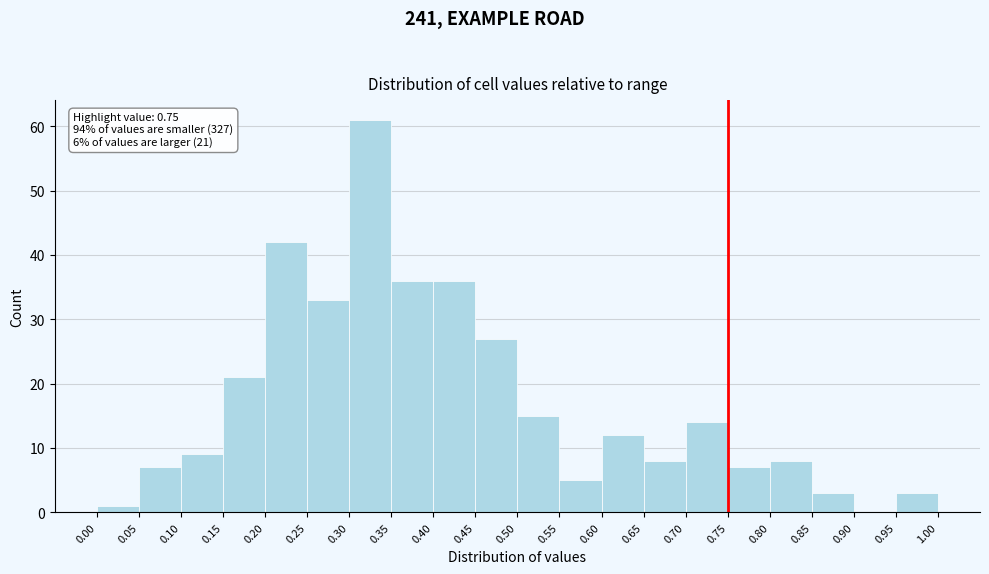

Over which range of the x-axis is the bar tallest?

0.30 to 0.35